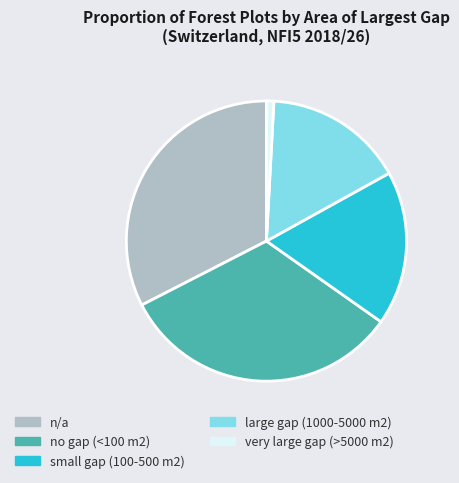

Which slice is the smallest?

very large gap (>5000 m2)